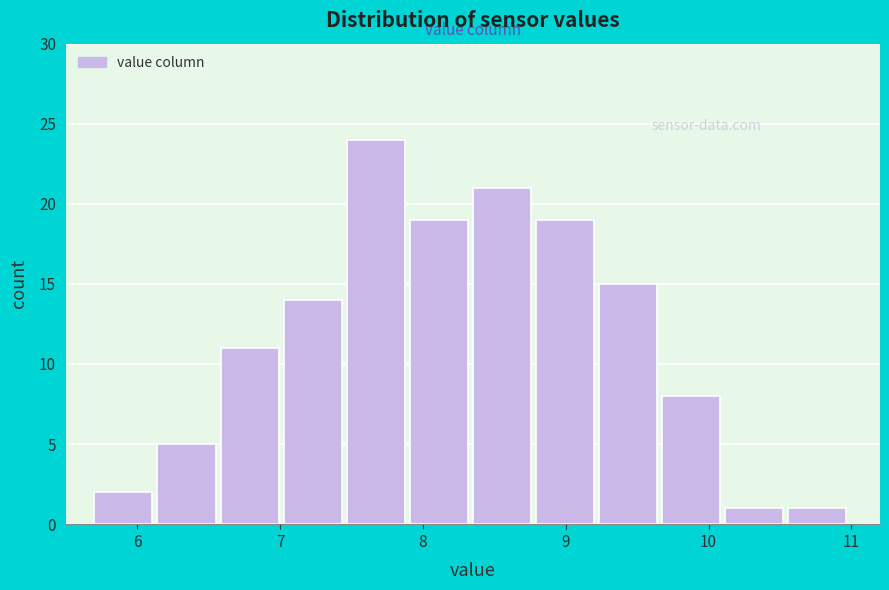

Which range on the x-axis has the tallest bar?

7.5 to 7.9